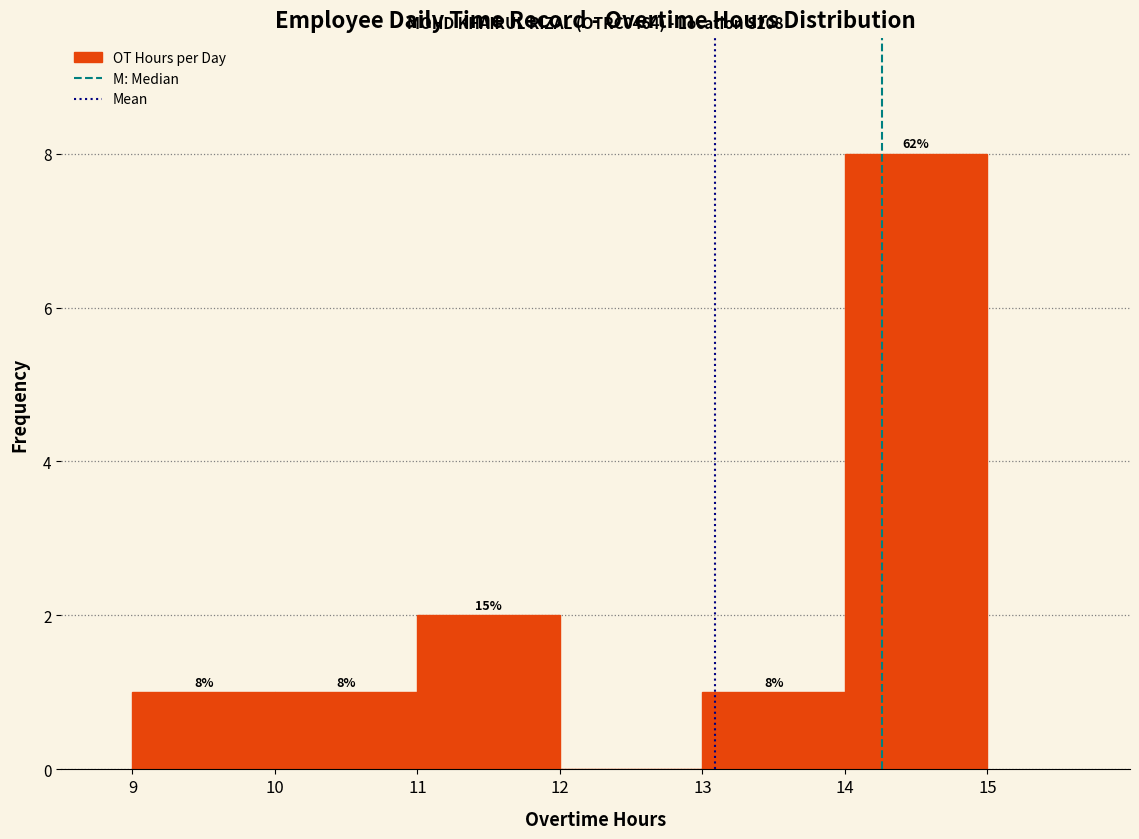

Reading right to left, extract all data points from this chart.

14=8	13=1	12=0	11=2	10=1	9=1